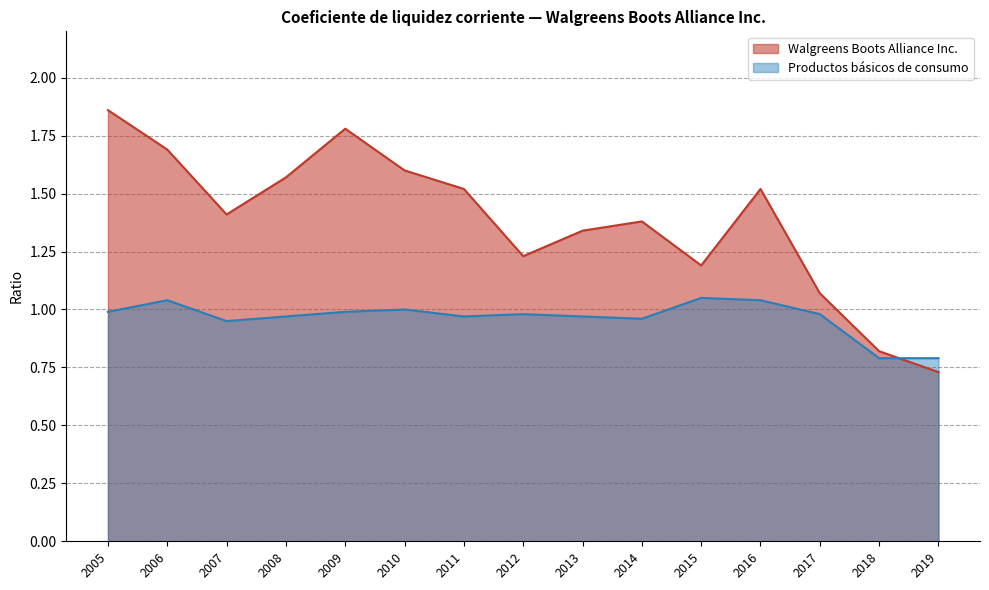

Which label corresponds to the largest value in the chart?

2005